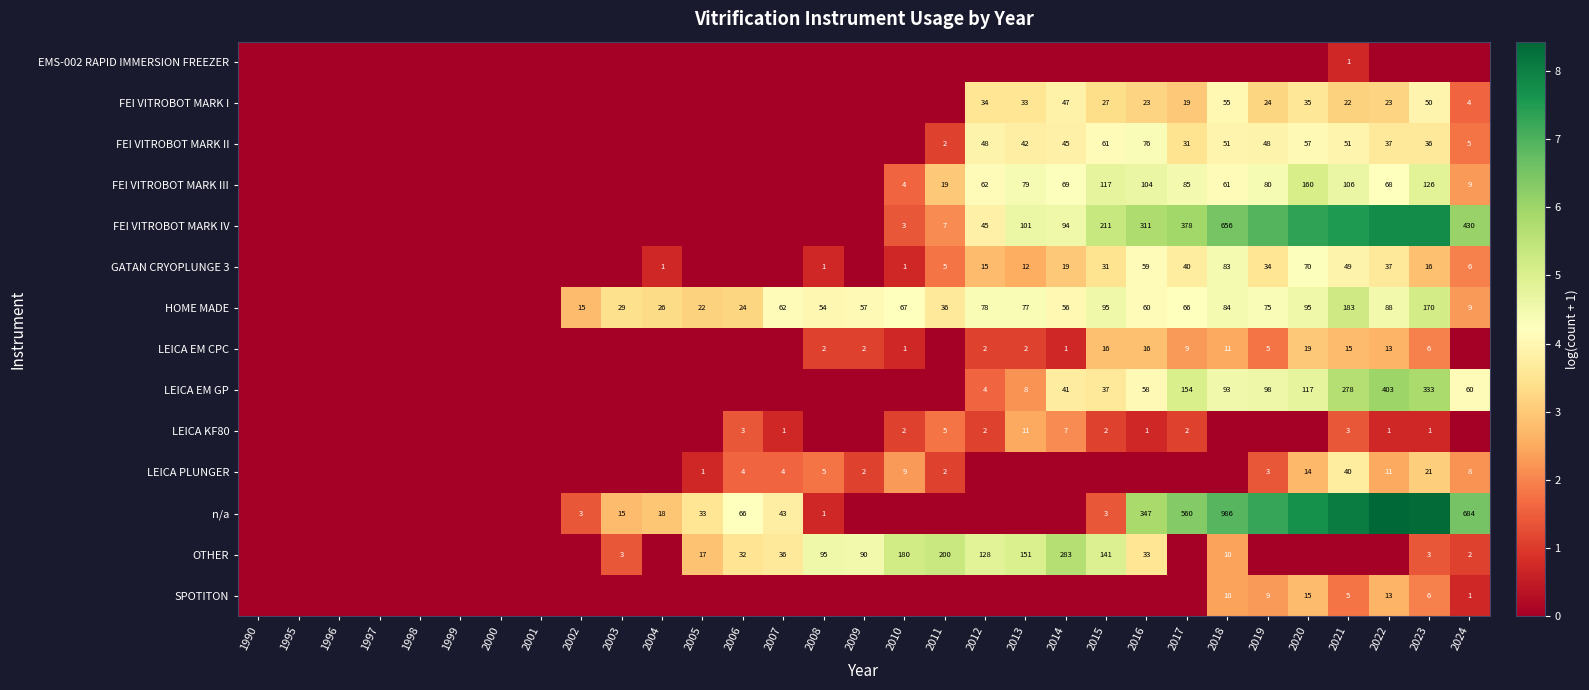

The value of FEI VITROBOT MARK II at 2016 is 6.0. True or false?

False